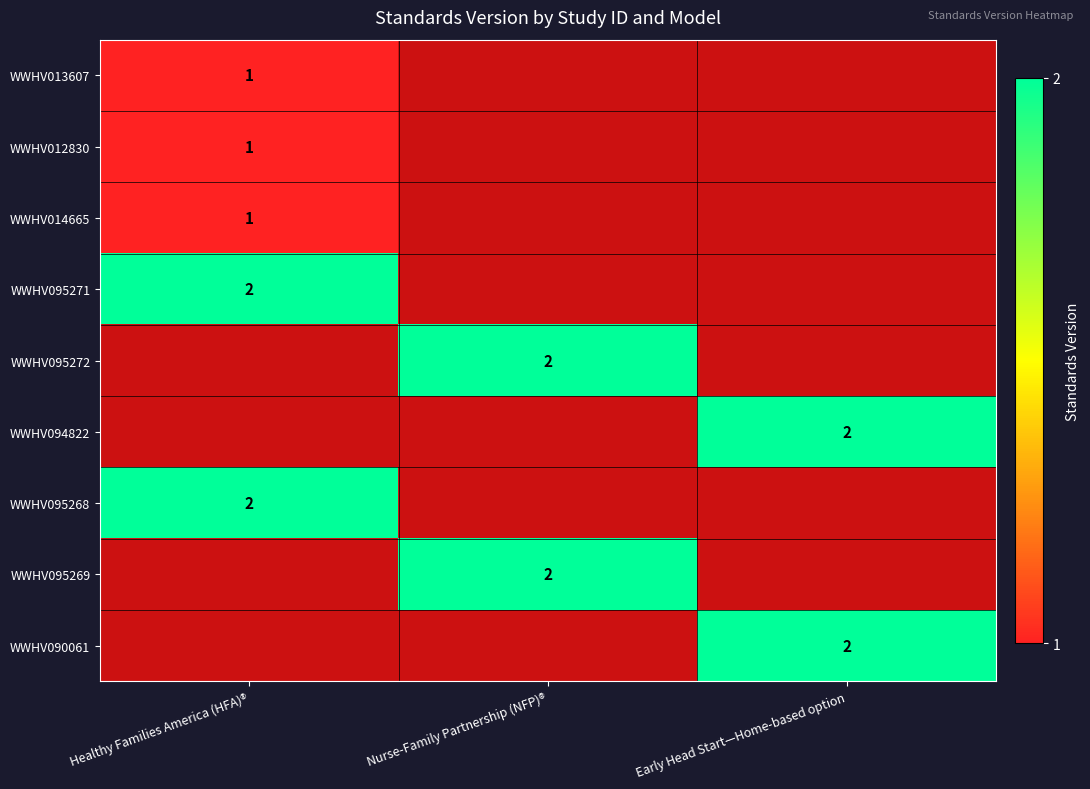

At how many categories does at least one series exceed 1?

3